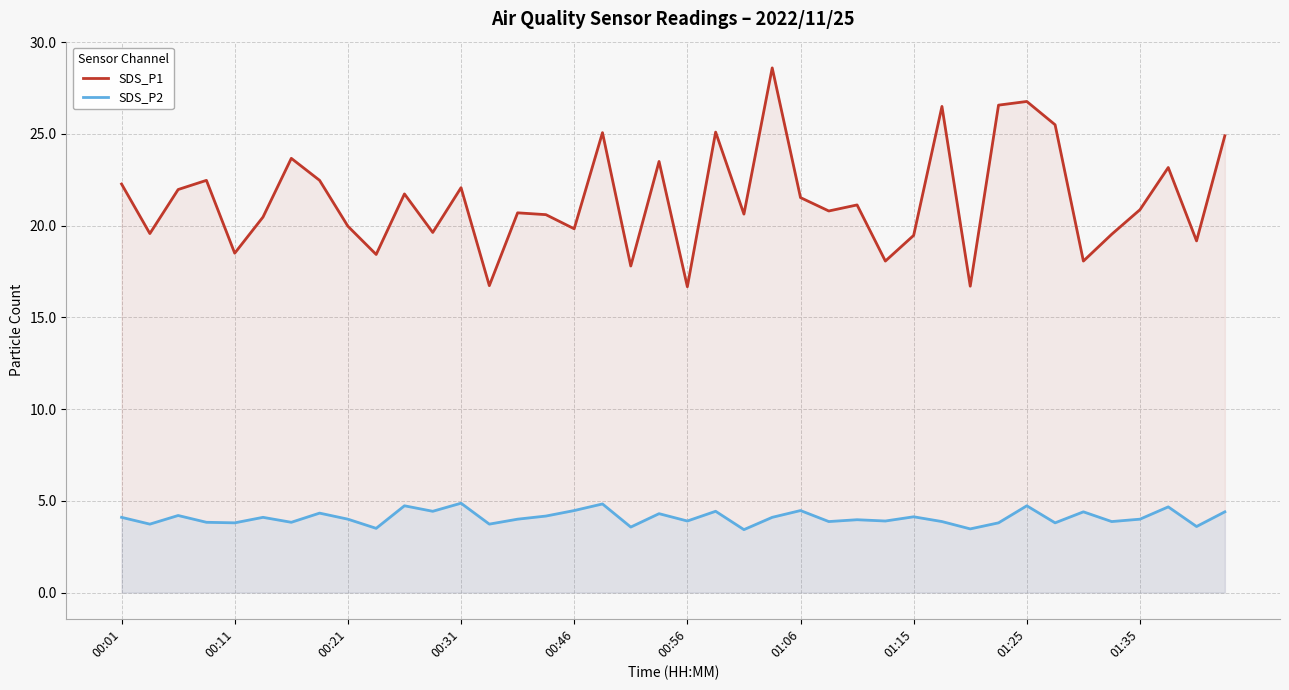

True or false: SDS_P2 and SDS_P1 cross at least once.

False